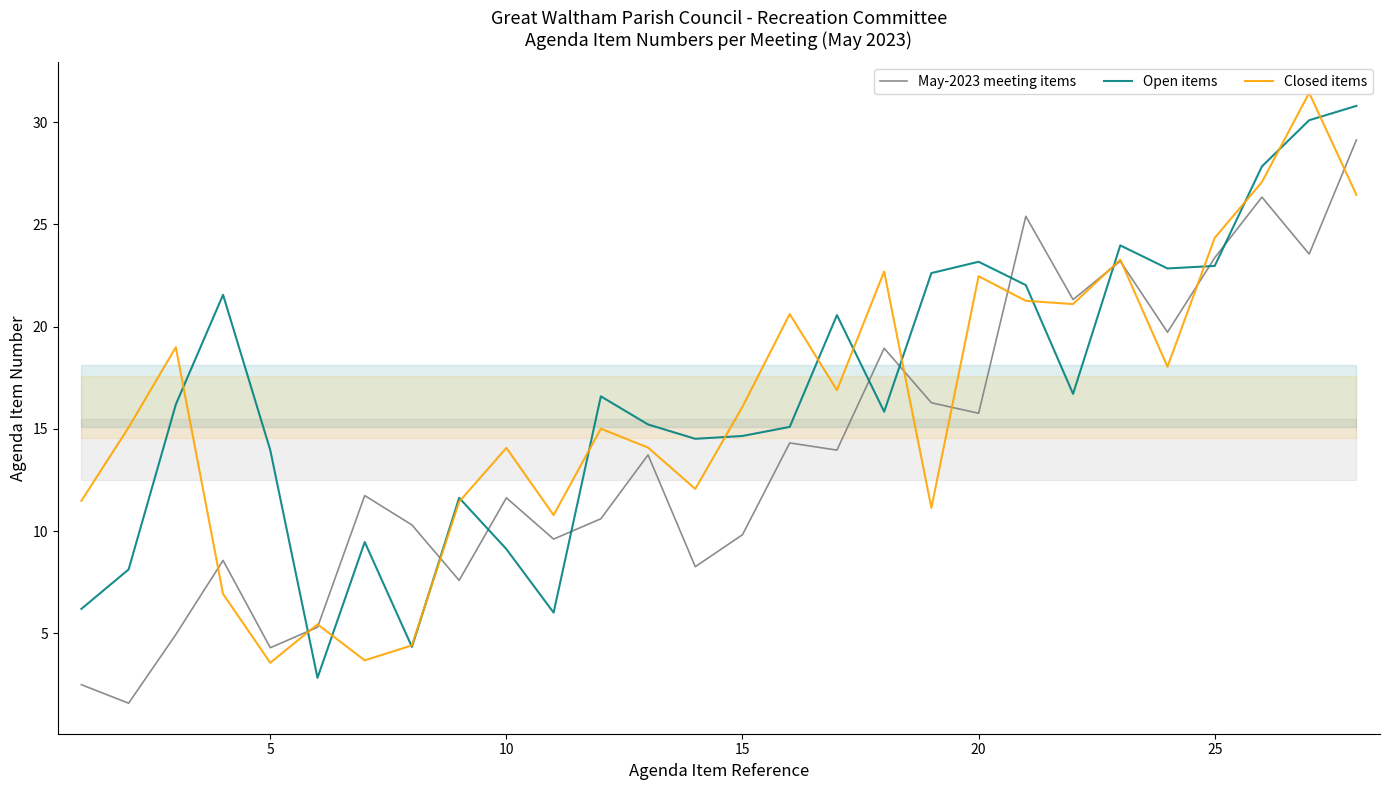

At how many categories does at least one series exceed 22?

10